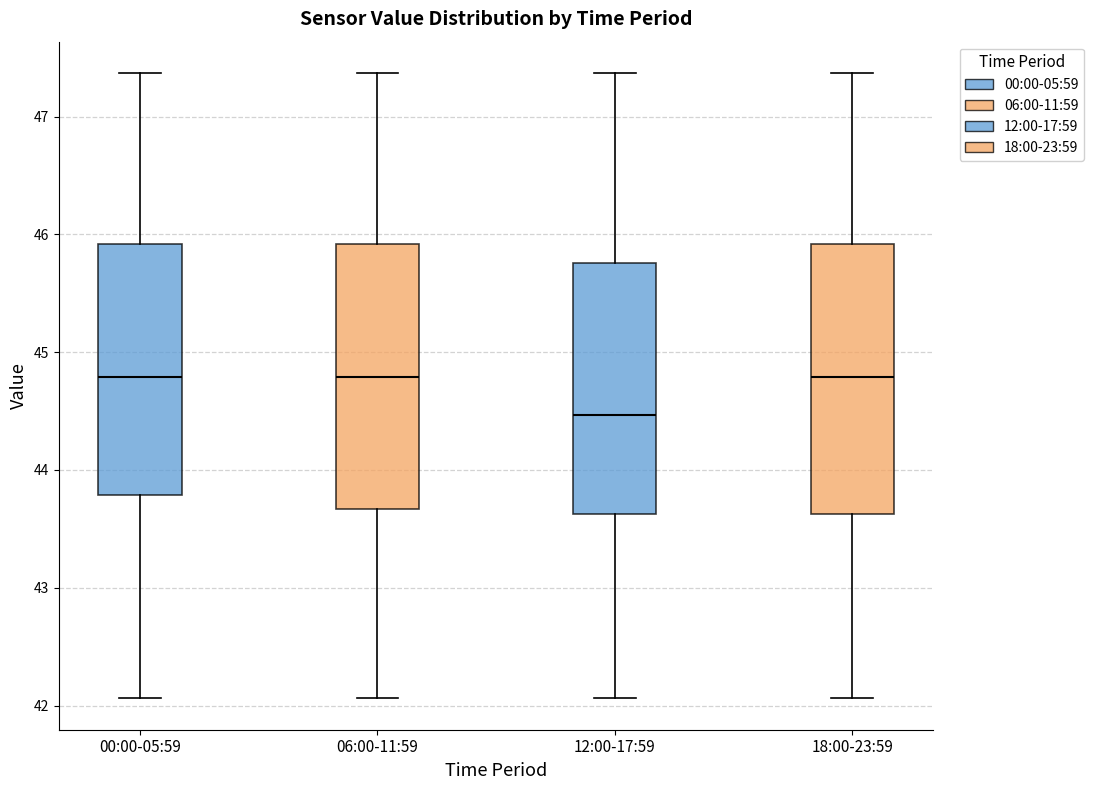

Reading left to right, transcribe this box plot: for each box, give where its median line is, the range the box spans, and where its two whiskers end, as read against the y-axis. The values are not printed on the chart, so give them approximately, as read against the axis.

00:00-05:59: median 44.8, box 43.8 to 45.9, whiskers 42.1 to 47.4
06:00-11:59: median 44.8, box 43.7 to 45.9, whiskers 42.1 to 47.4
12:00-17:59: median 44.5, box 43.6 to 45.8, whiskers 42.1 to 47.4
18:00-23:59: median 44.8, box 43.6 to 45.9, whiskers 42.1 to 47.4